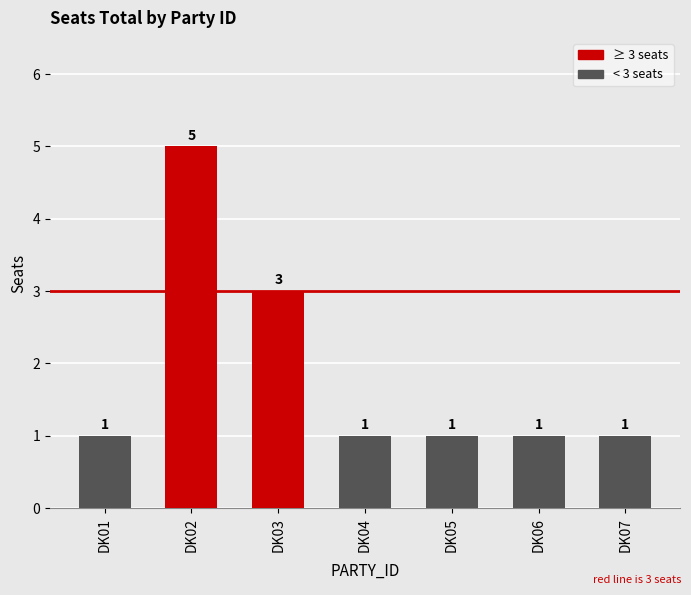

How many values are between 1 and 3?

6